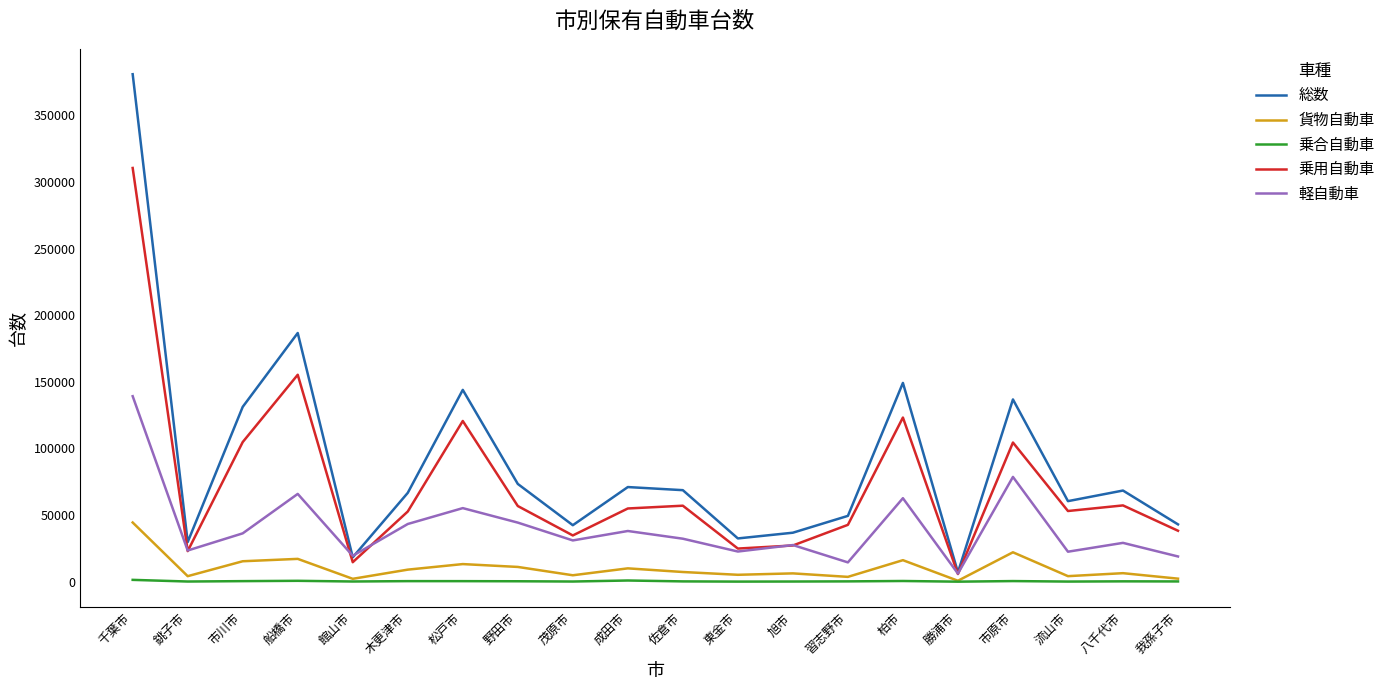

What is the difference between the second highest and second lowest values in the 軽自動車 series?

64158